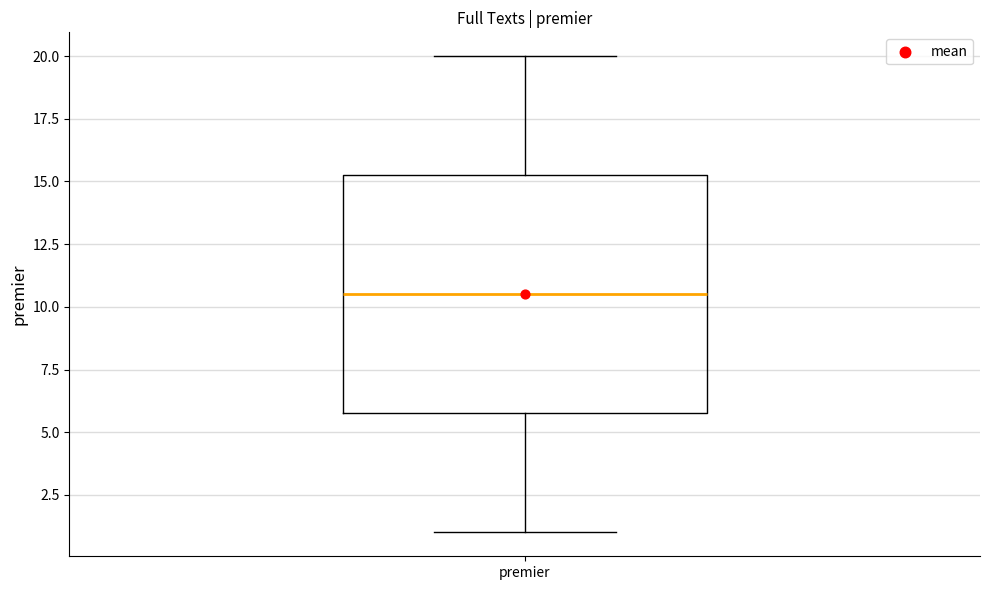

Where is the lower edge of the box for premier on the y-axis? The values are not printed on the chart, so give them approximately, as read against the axis.

6.0